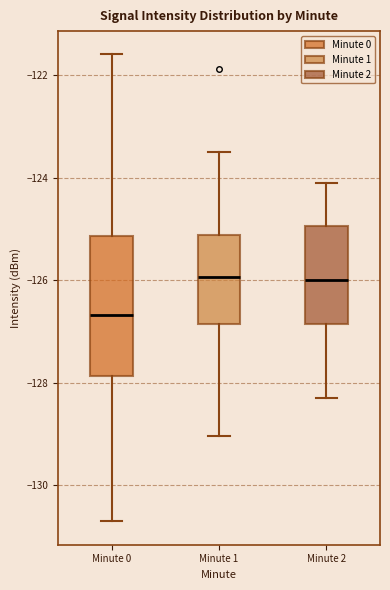

Where does the upper whisker of the box for Minute 2 end on the y-axis? The values are not printed on the chart, so give them approximately, as read against the axis.

-124.0